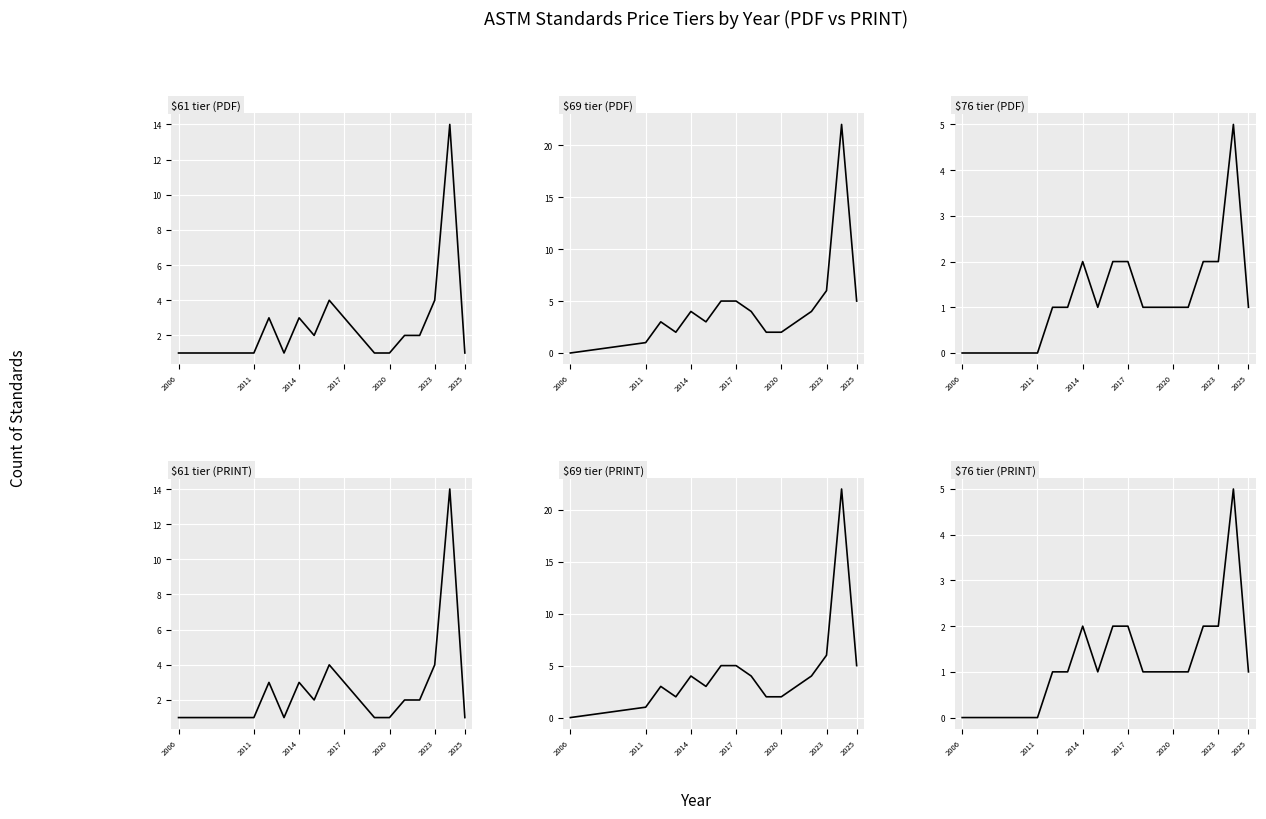

What are all the series names shown in the legend?

$61 tier (PDF), $69 tier (PDF), $76 tier (PDF), $61 tier (PRINT), $69 tier (PRINT), $76 tier (PRINT)